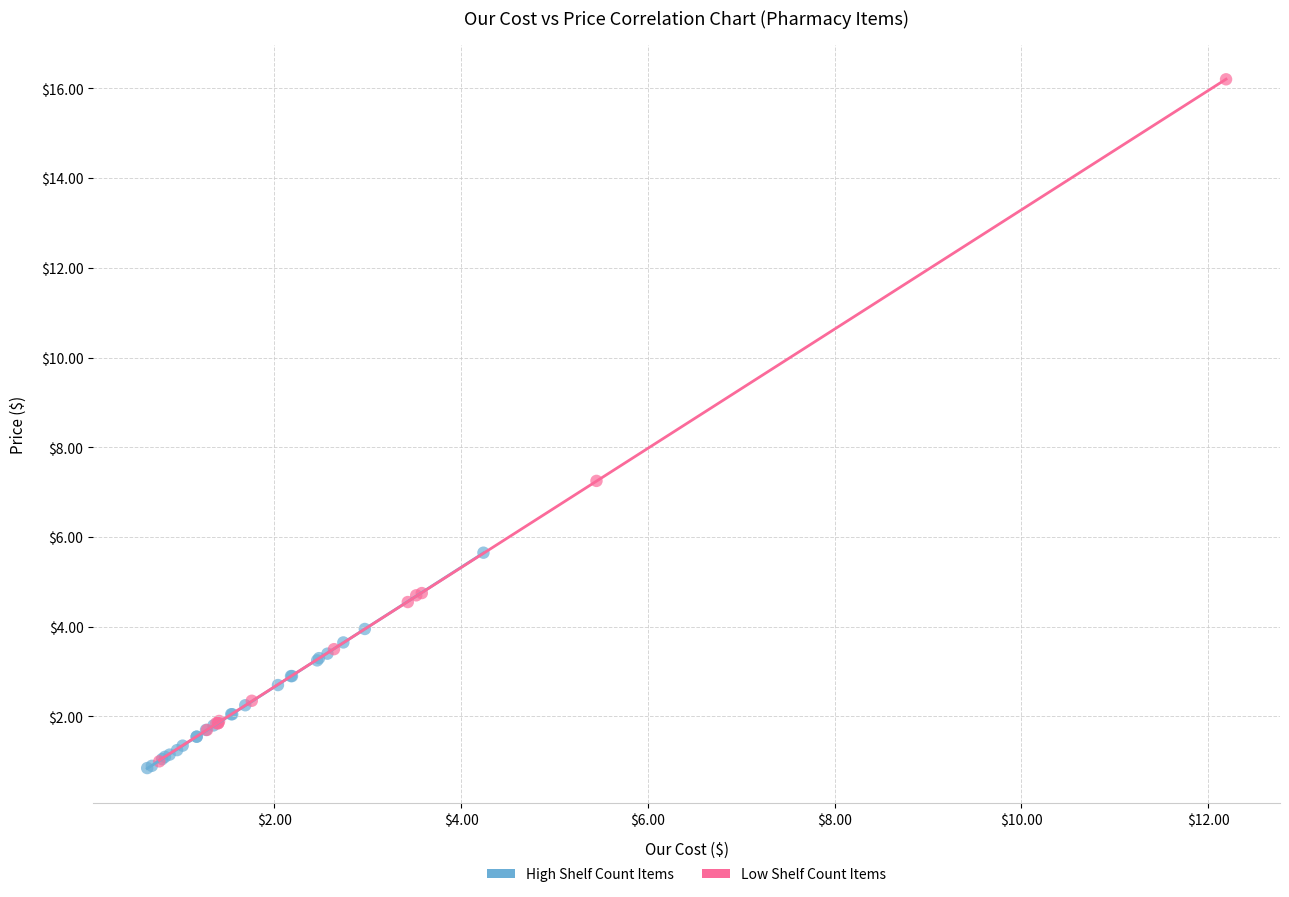

Which series has the widest spread of Y values?

Low Shelf Count Items